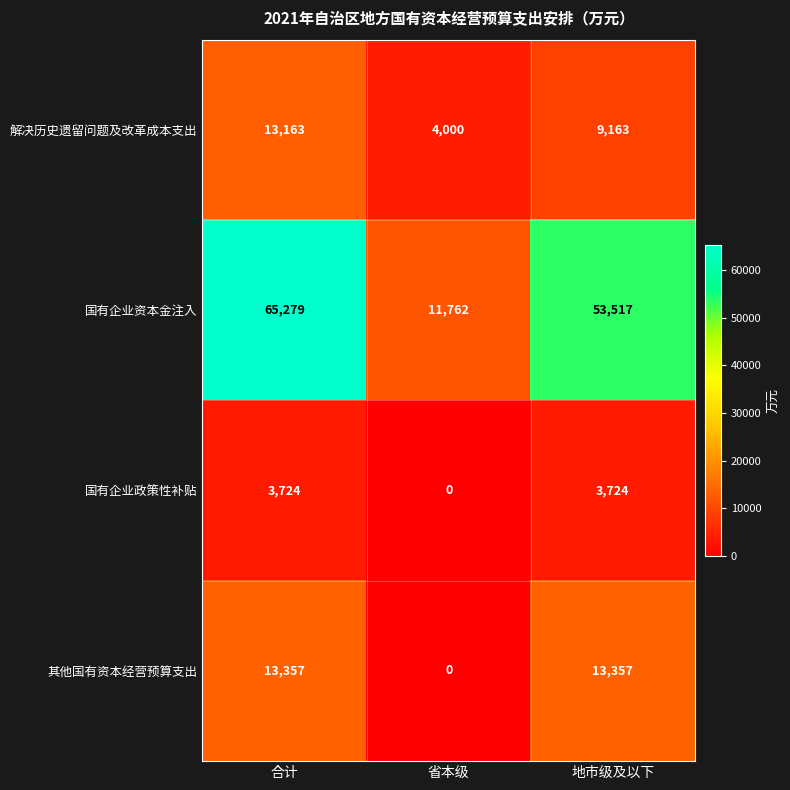

How many series are shown in this chart?

4